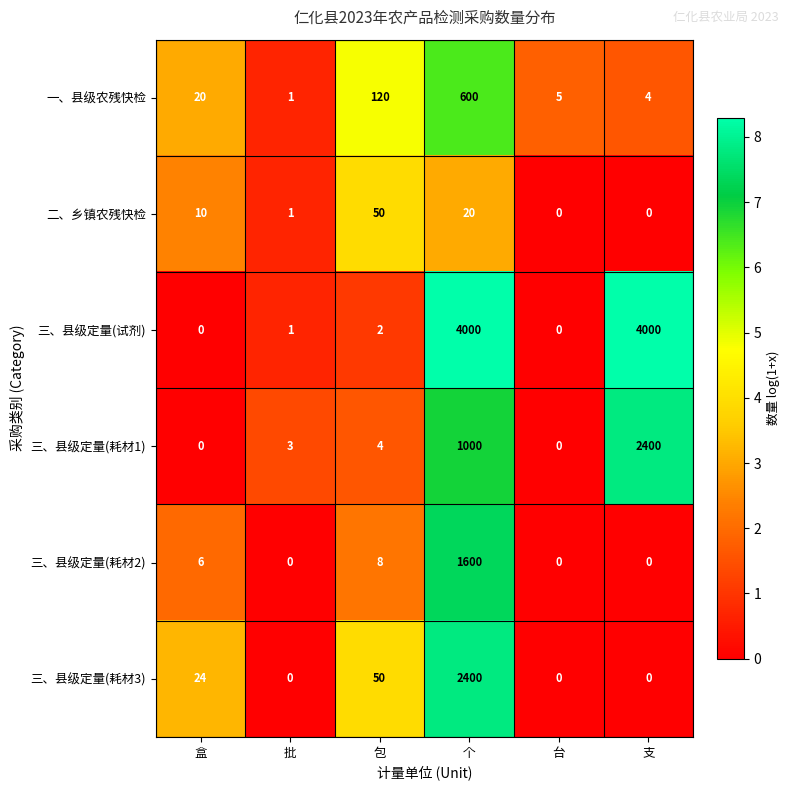

At which label is 三、县级定量(耗材2) closest to 800?

包